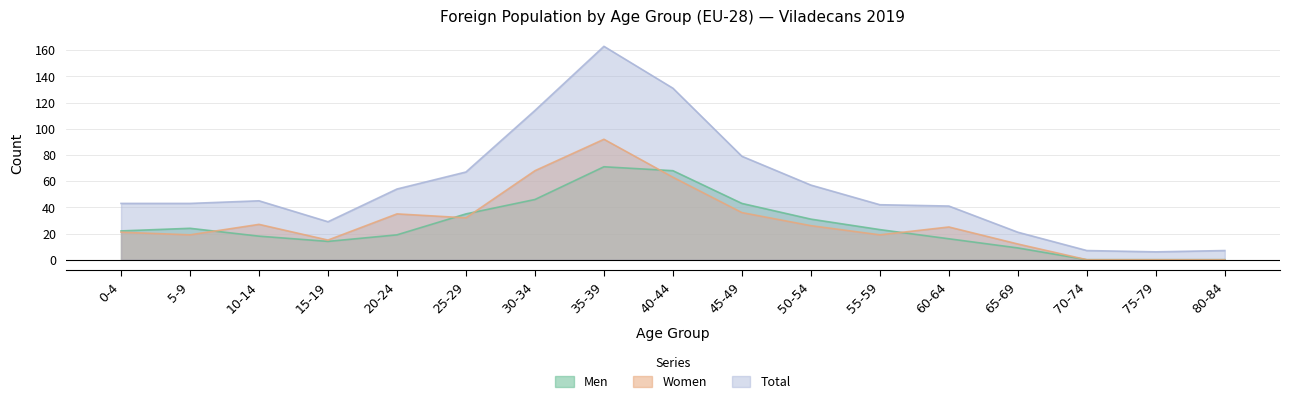

How many categories are shown in the chart?

17